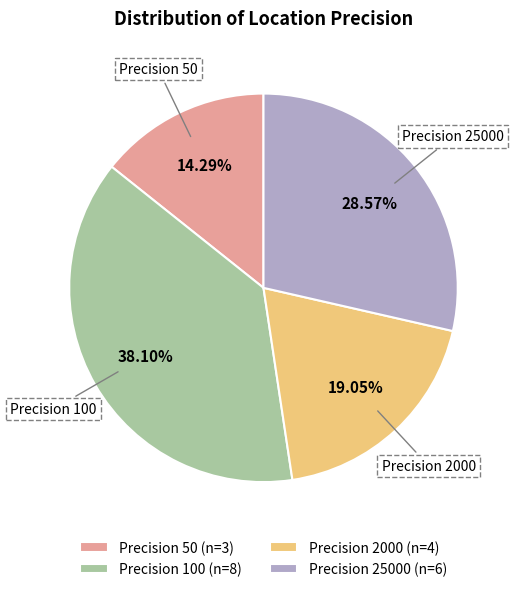

Count the number of slices in the pie.

4